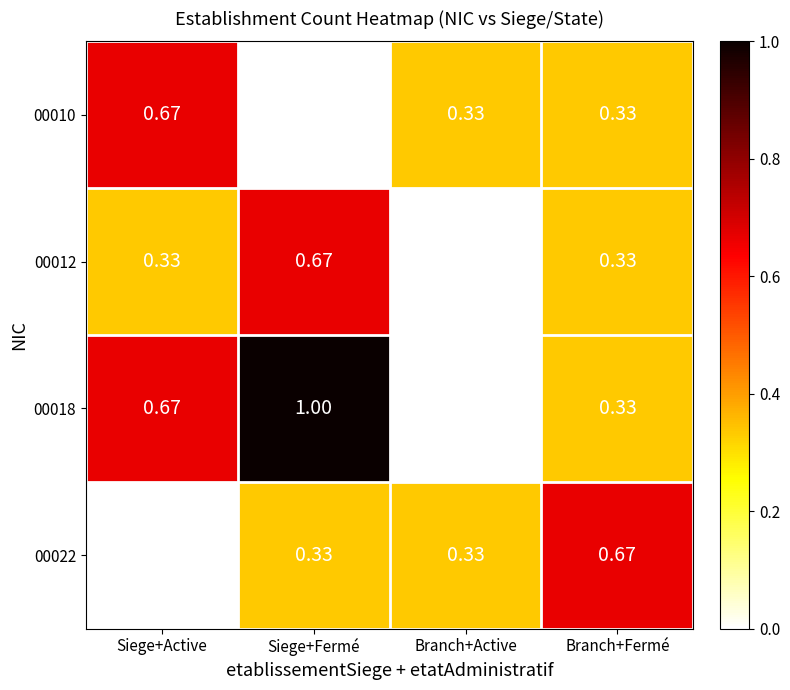

Which series has the largest total across all categories?

00018